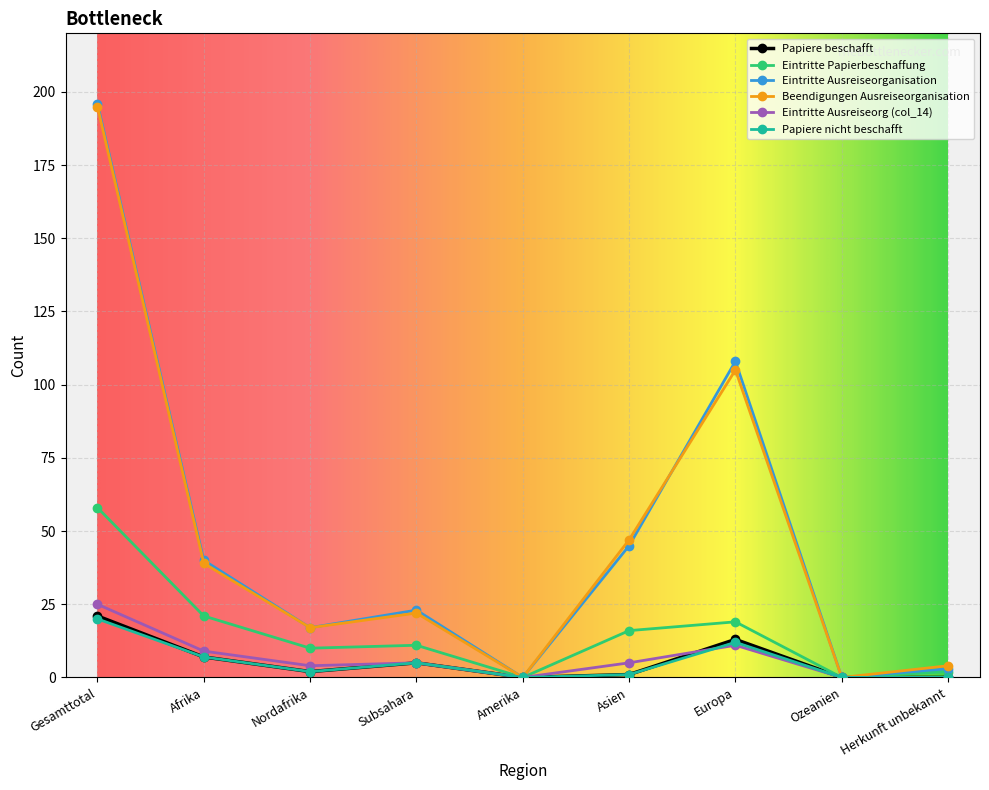

What is the difference between the maximum and minimum values in the Beendigungen Ausreiseorganisation series?

195